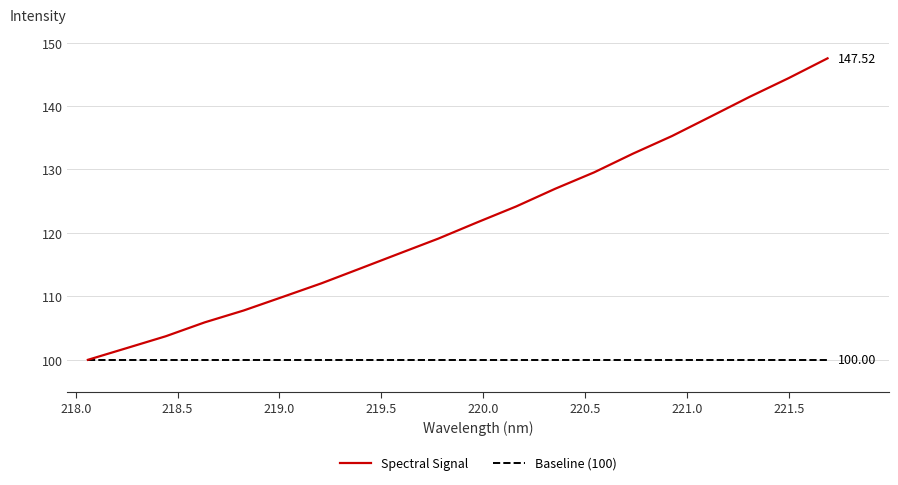

Which series has the largest total across all categories?

Spectral Signal